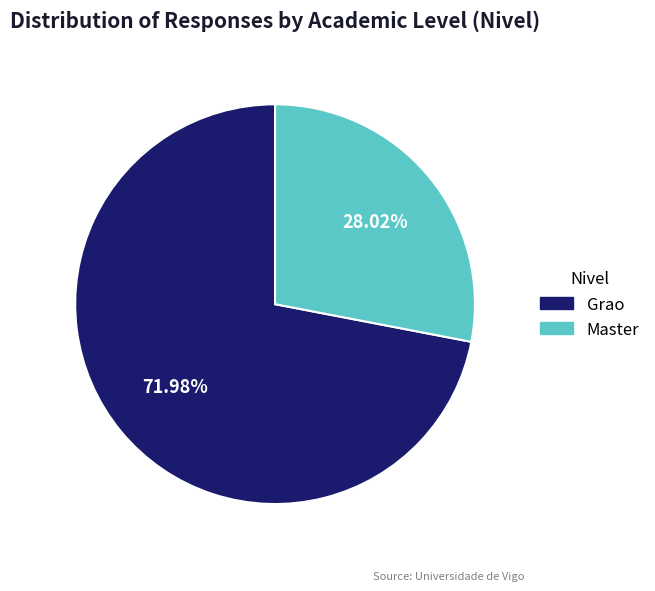

Is there any slice that represents more than half of the pie?

Yes